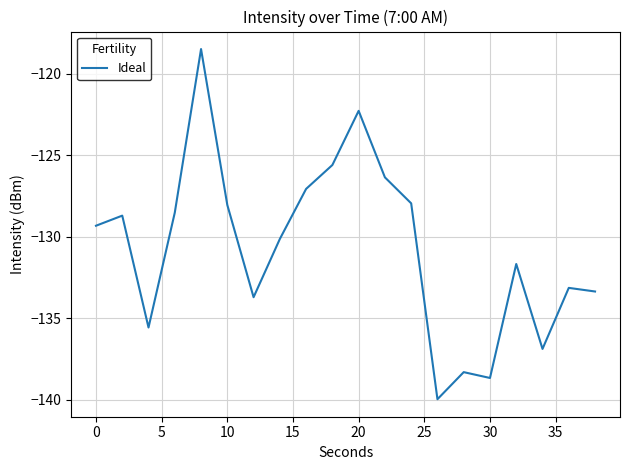

What is the greatest value displayed?

-118.5